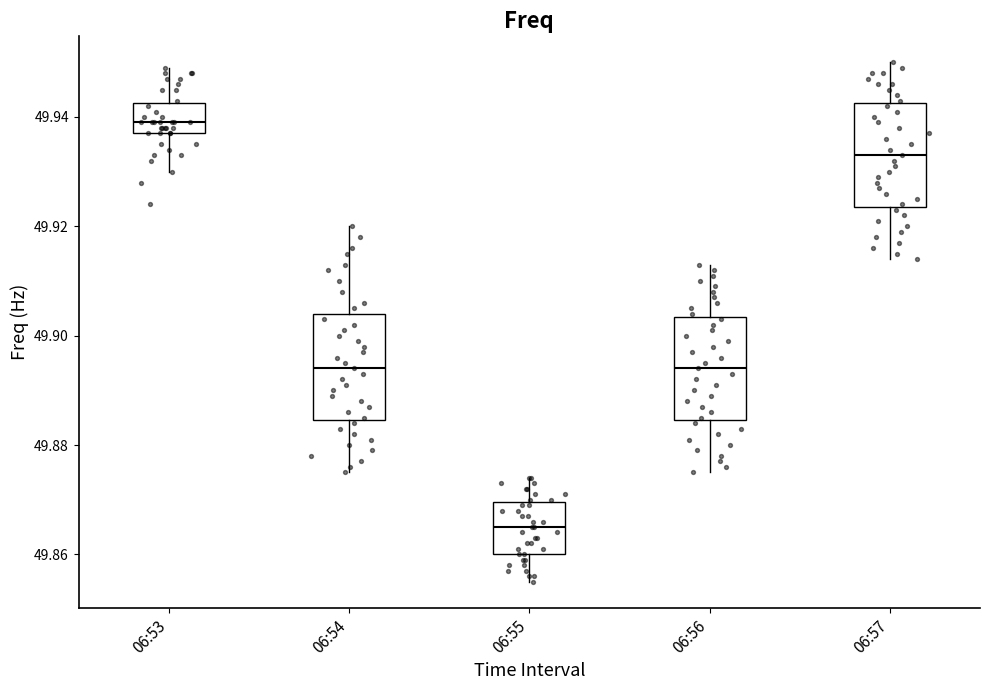

Where does the lower whisker of the box for 06:53 end on the y-axis? The values are not printed on the chart, so give them approximately, as read against the axis.

49.930